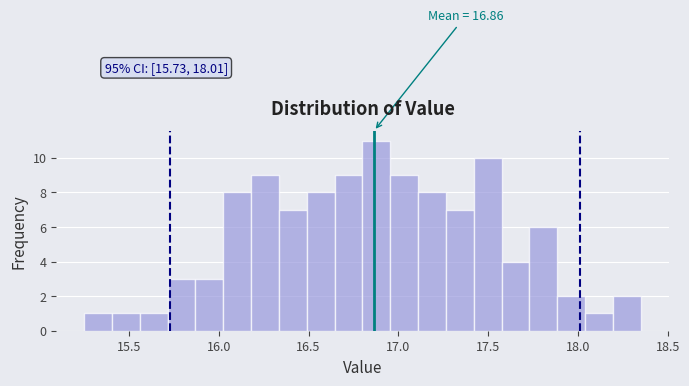

Around what value on the x-axis is the tallest bar? Give the approximate position of its centre, as read against the axis.

16.90